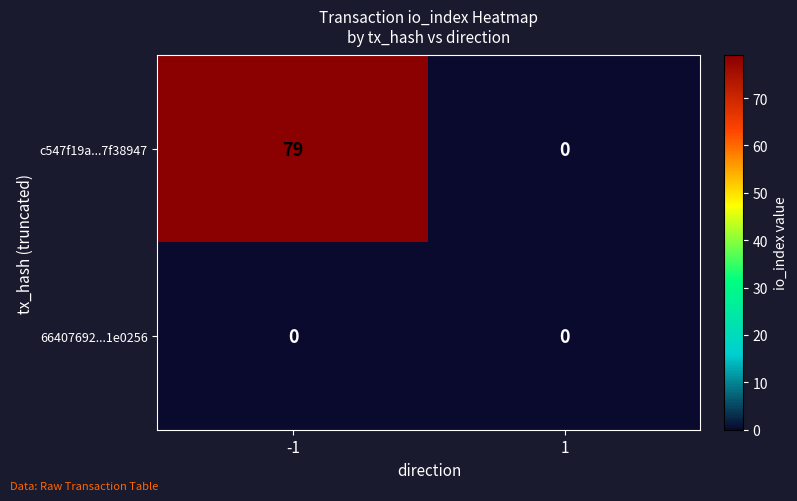

What is the greatest value displayed?

79